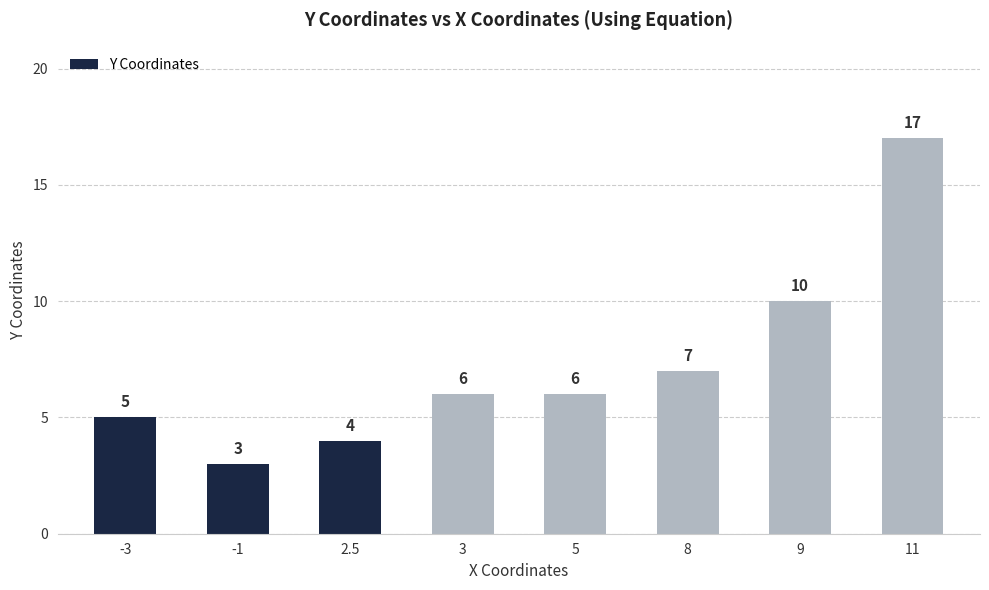

What is the smallest value displayed?

3